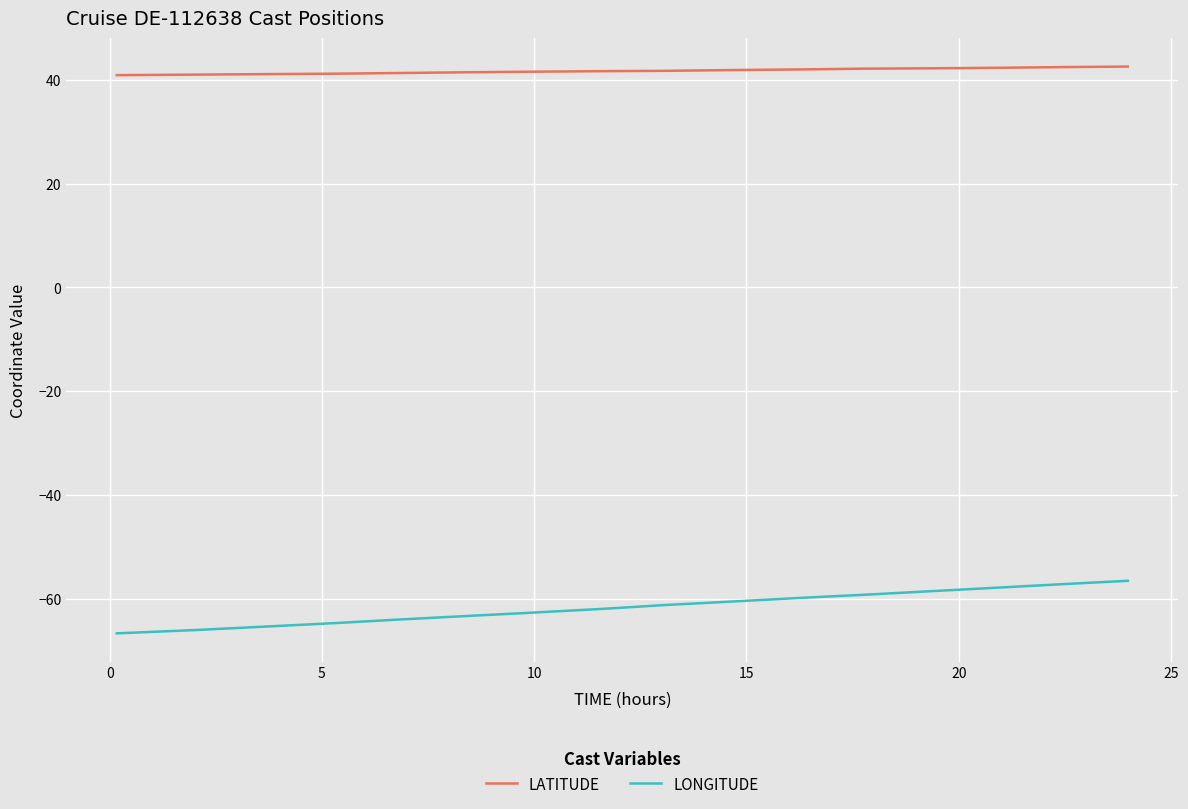

True or false: LATITUDE and LONGITUDE cross at least once.

False